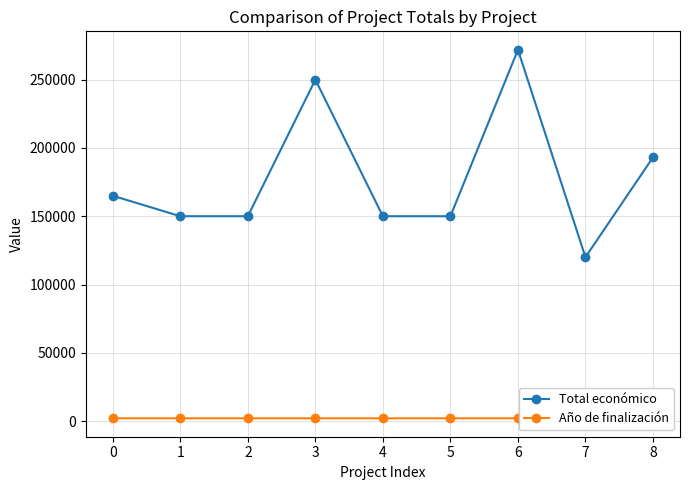

What is the value of the Total económico point at the 2nd from the left?

150000